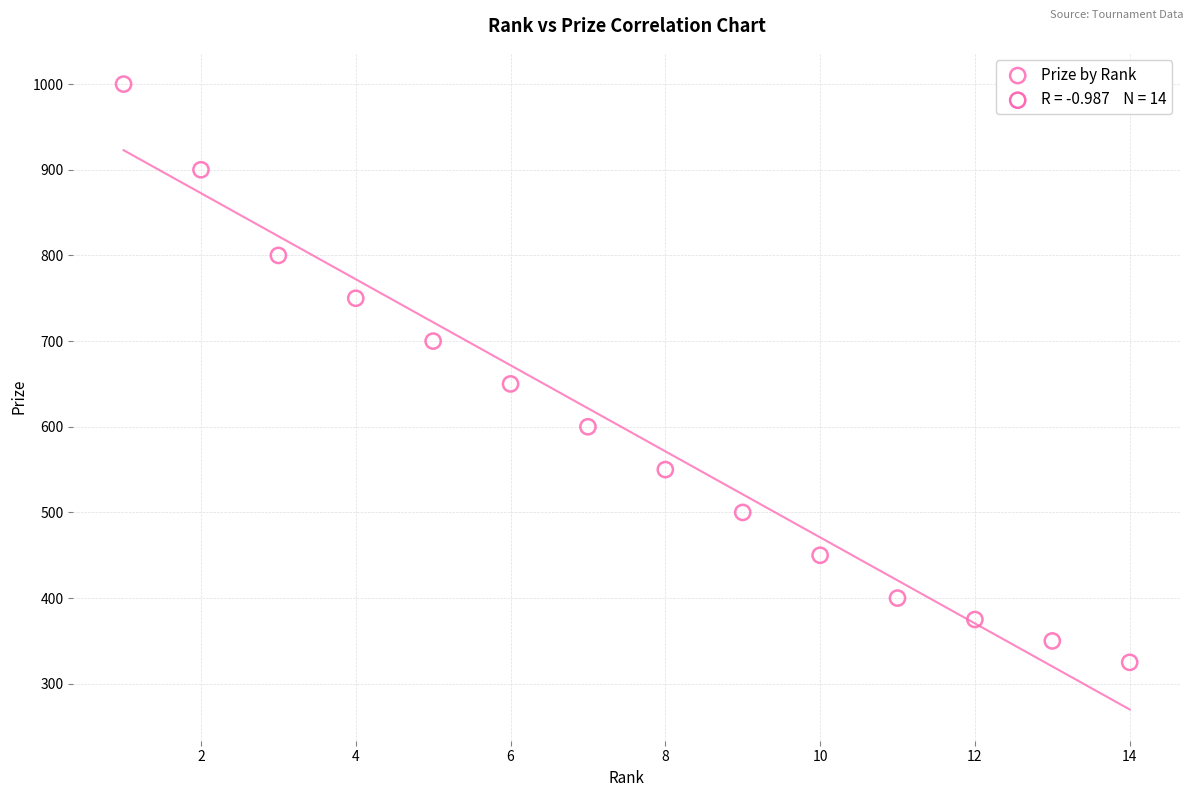

What Y value in the scatter plot is closest to 662?

650